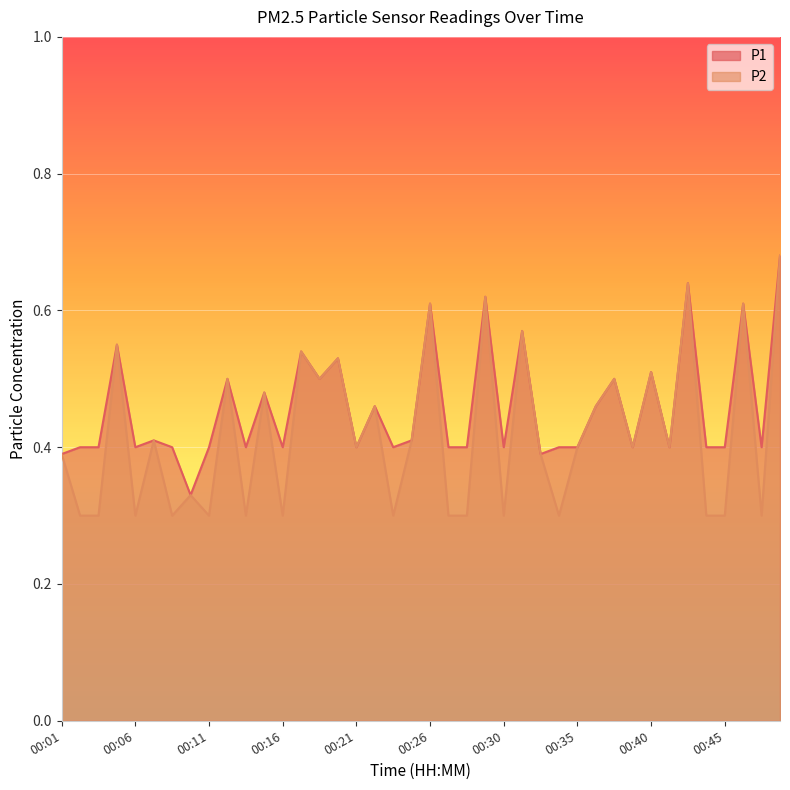

In P2, how many points are lower than both neighbors (excluding endpoints)?

13